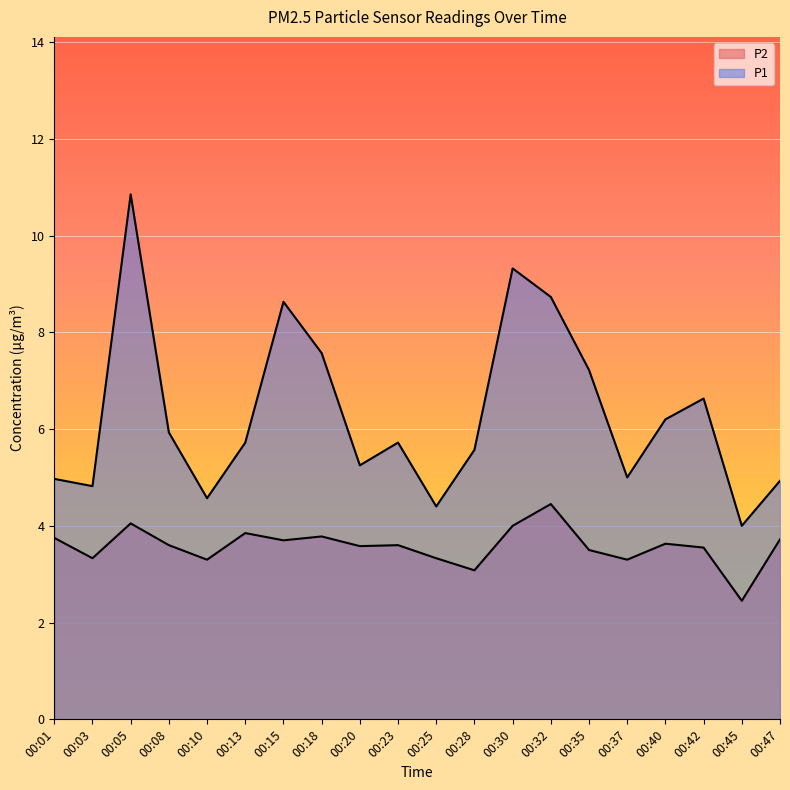

The P1 series shows 4.6 at 00:10. True or false?

True